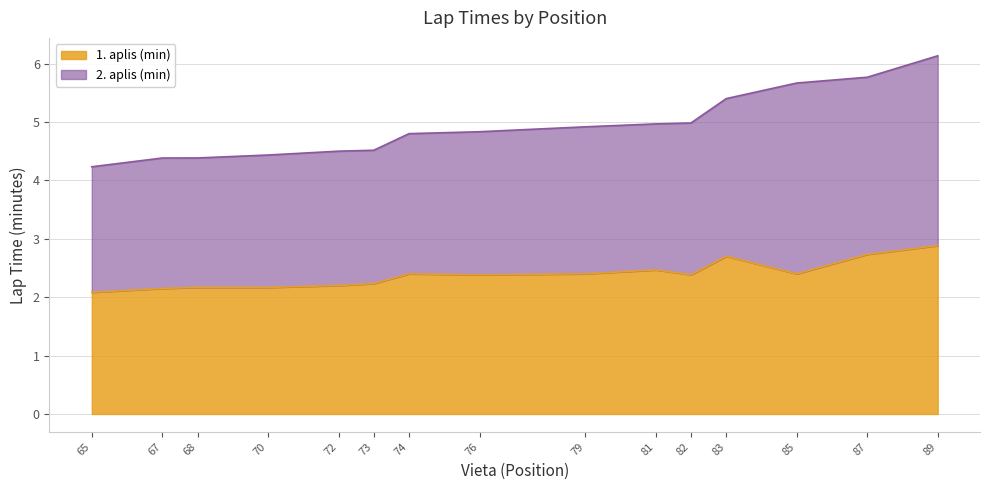

How many interior local peaks (higher than both neighbors) does the data have?

3